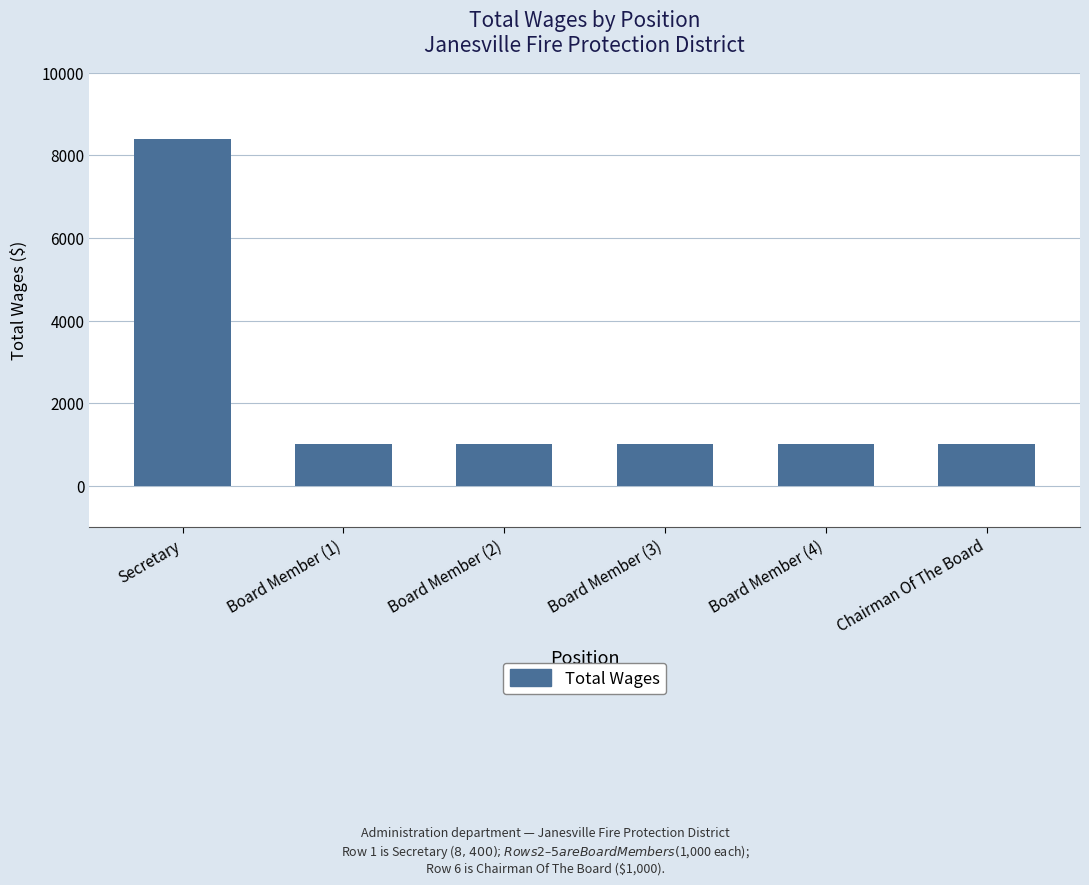

What is the value of the 3rd bar from the left?

1000